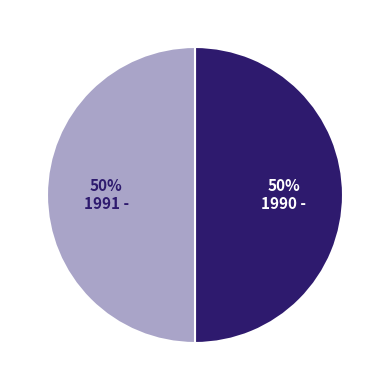

Do 1991 - and 1990 - together represent more than half of the pie?

Yes